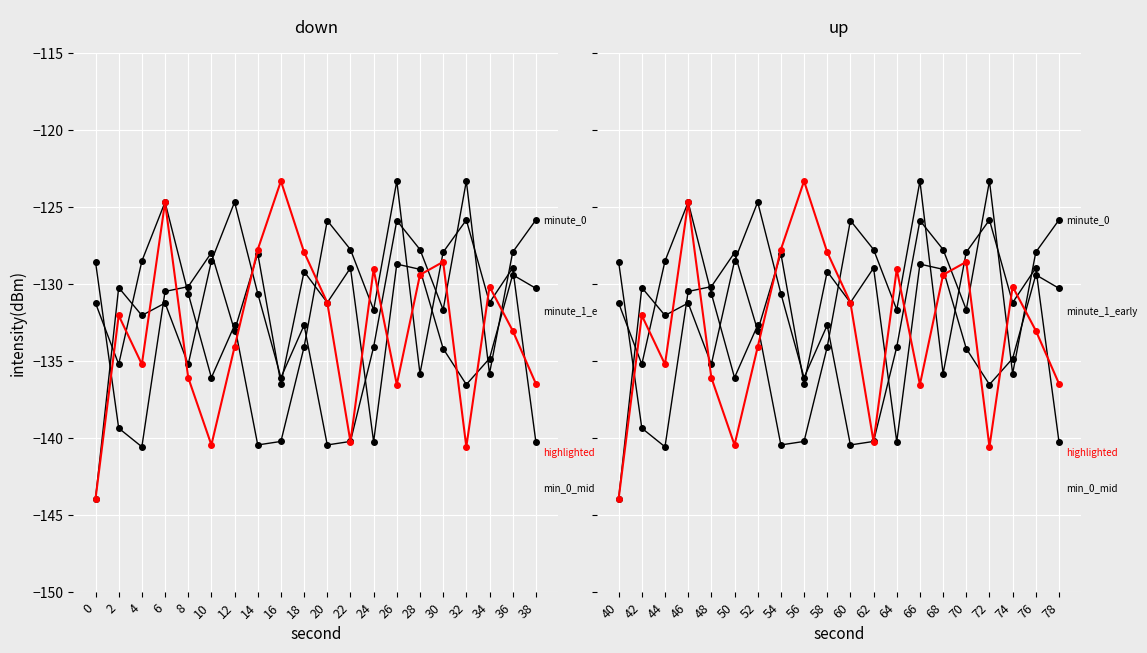

Where is minute_0 nearest to the value -133?

18